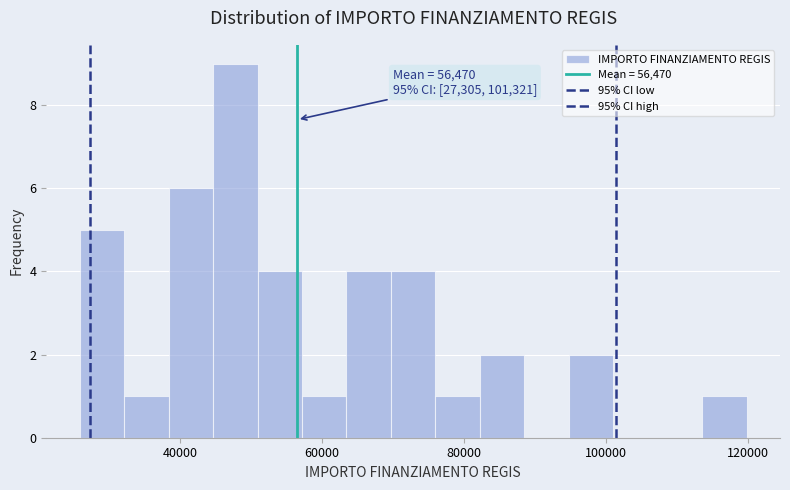

Around what value on the x-axis is the tallest bar? Give the approximate position of its centre, as read against the axis.

48000